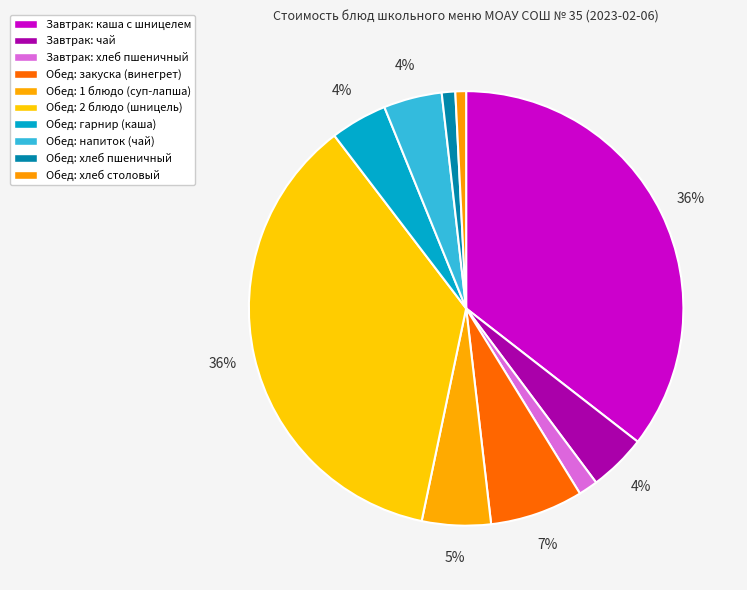

How many slices are in this pie chart?

10